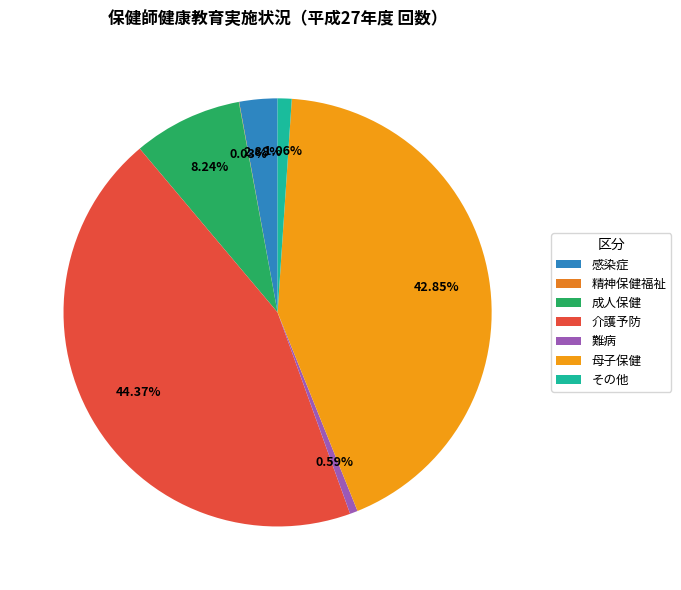

Is 母子保健 the majority of the pie?

No